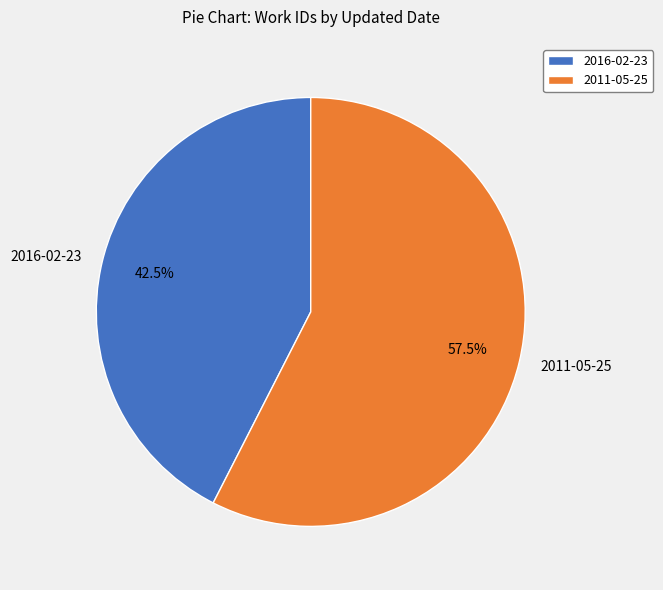

To the nearest percent, what is the difference between the 2011-05-25 and 2016-02-23 slice percentages?

15%